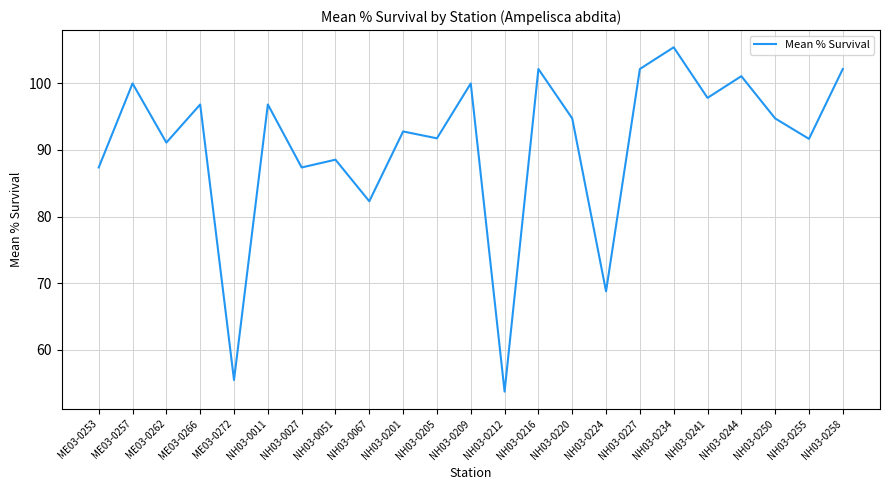

How many lines are shown in the chart?

1